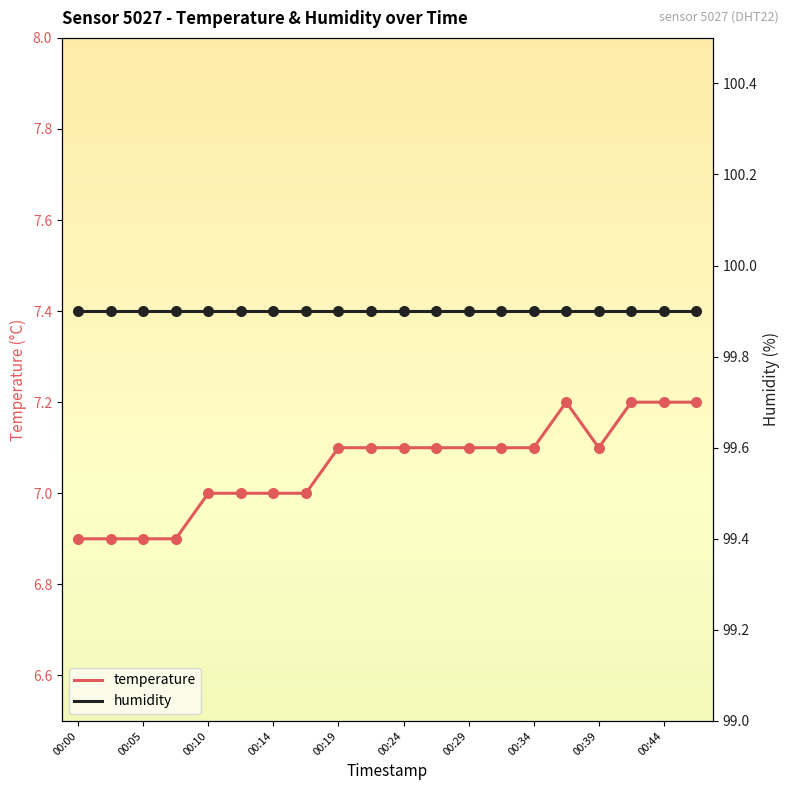

Approximately how many times larger is the value at 00:07 compared to 00:02?

1.0